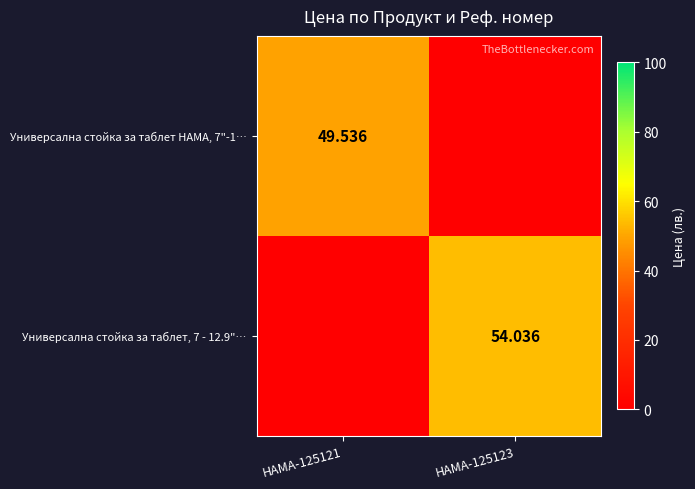

What is the difference between the highest and lowest values at HAMA-125121?

49.5